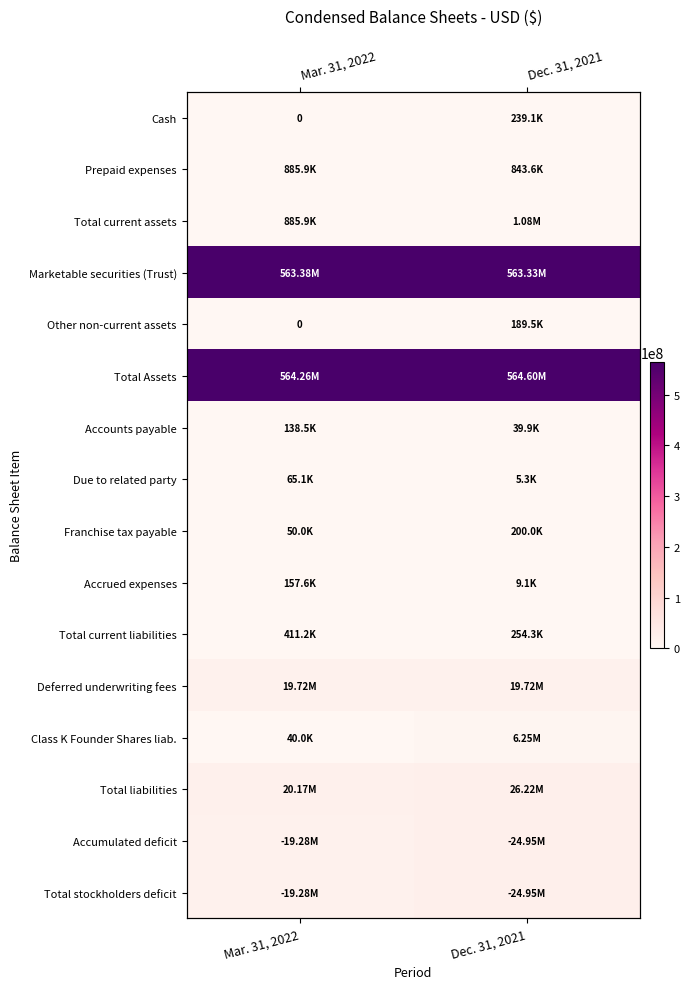

Is the value of Franchise tax payable at Dec. 31, 2021 greater than the value of Accrued expenses at Dec. 31, 2021?

Yes